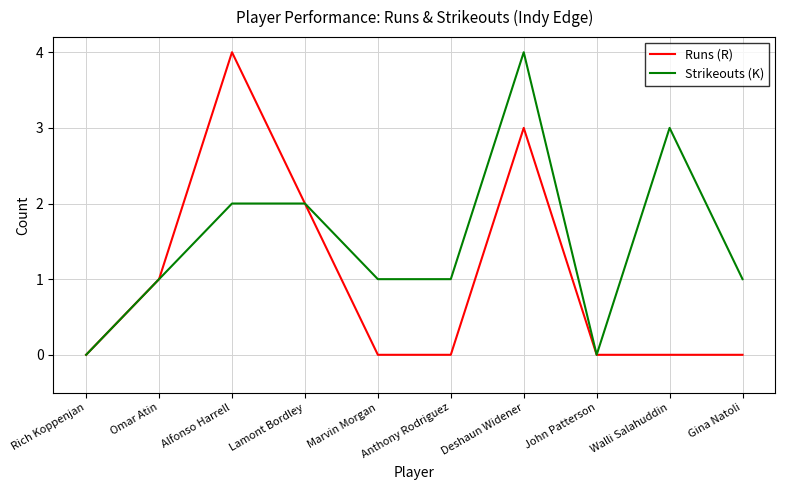

Read the Runs (R) value at Omar Atin.

1